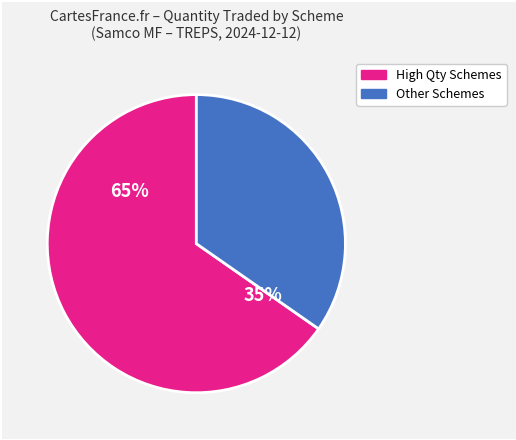

The SAMCO ARBITRAGE FUND slice represents 18% of the pie. True or false?

False